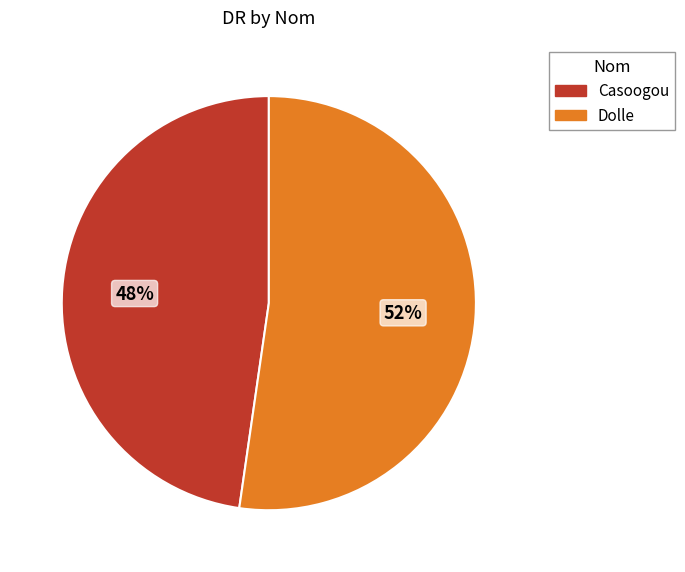

Which category has the smallest portion of the pie?

Casoogou